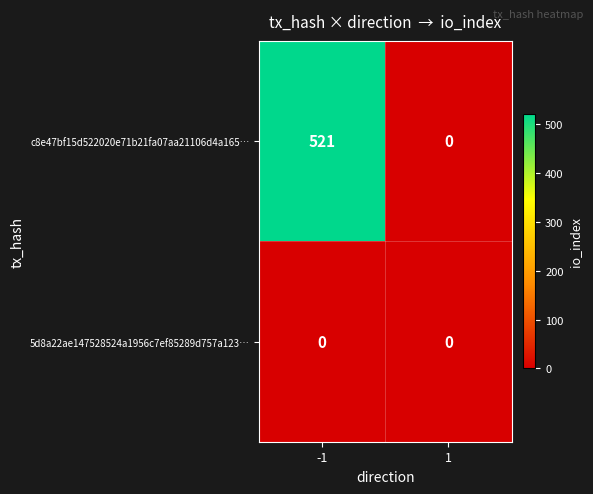

List the series in order of their overall mean, lowest first.

5d8a22ae147528524a1956c7ef85289d757a123…, c8e47bf15d522020e71b21fa07aa21106d4a165…